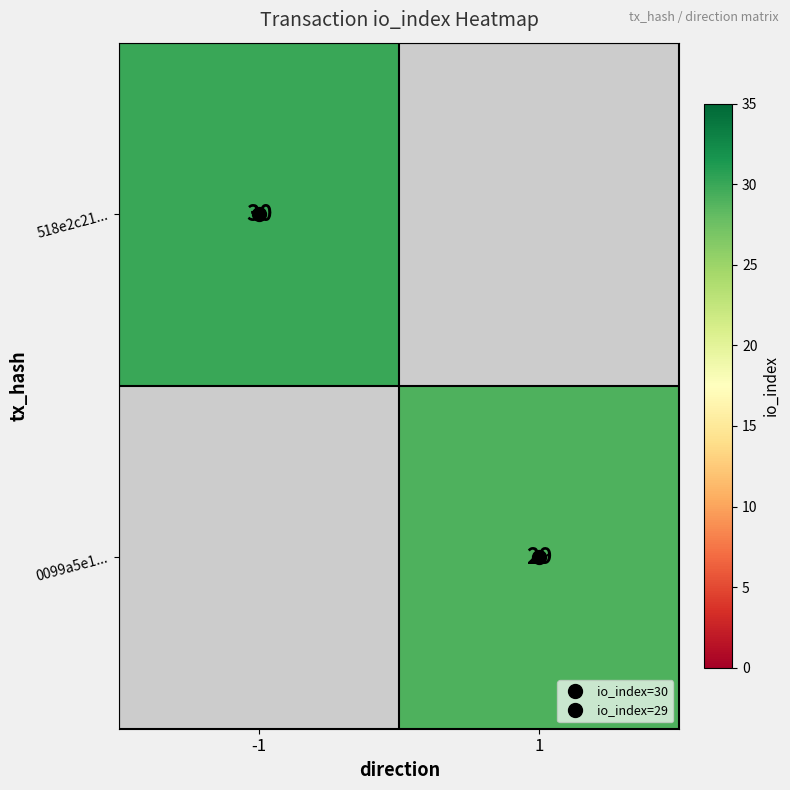

True or false: 518e2c21... has a value of 48.4 at -1.

False